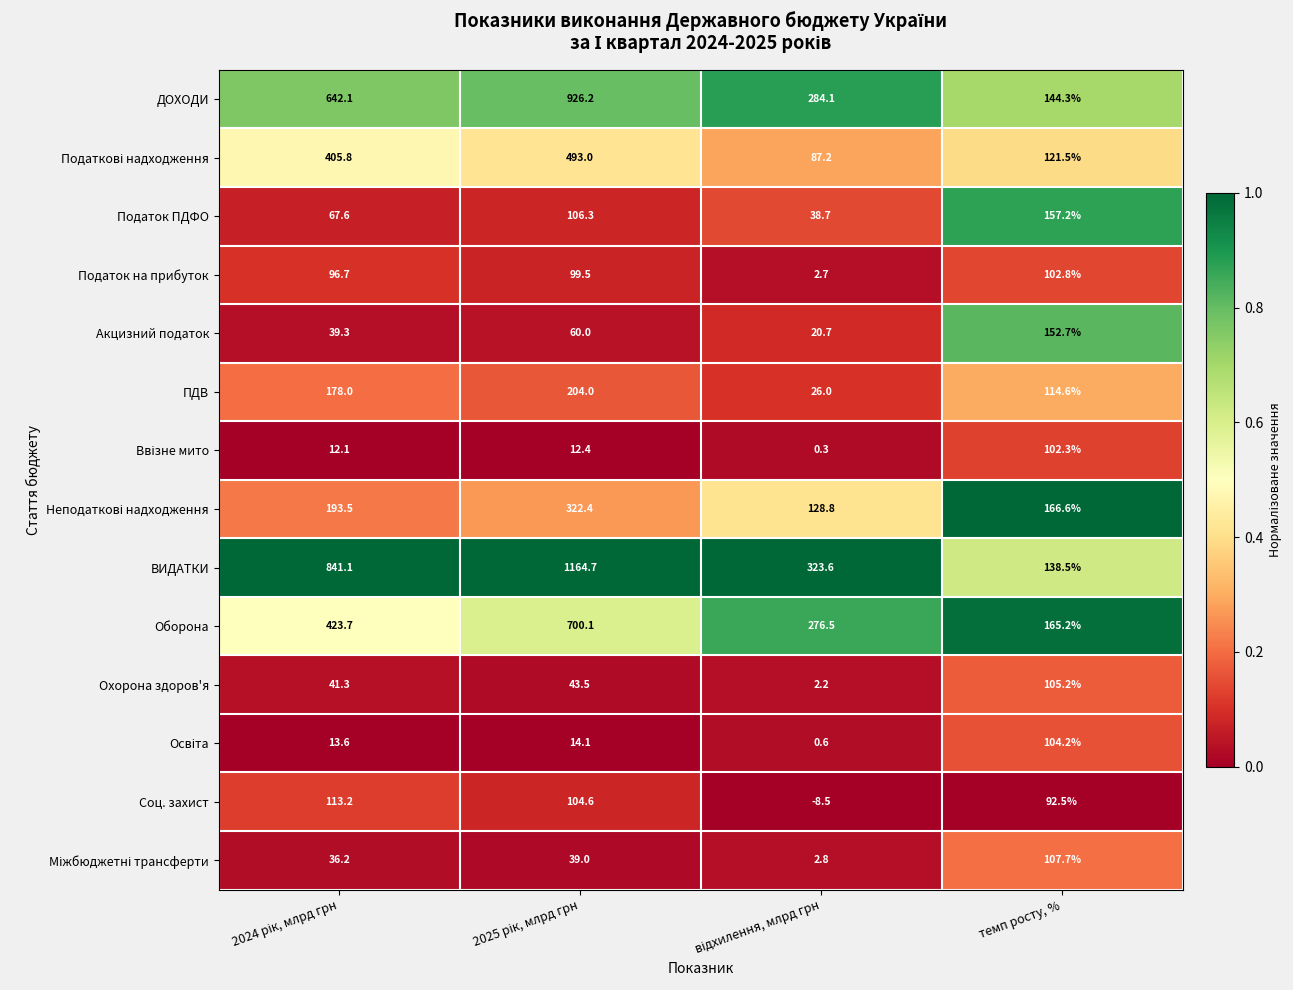

Which series has the largest total across all categories?

ВИДАТКИ